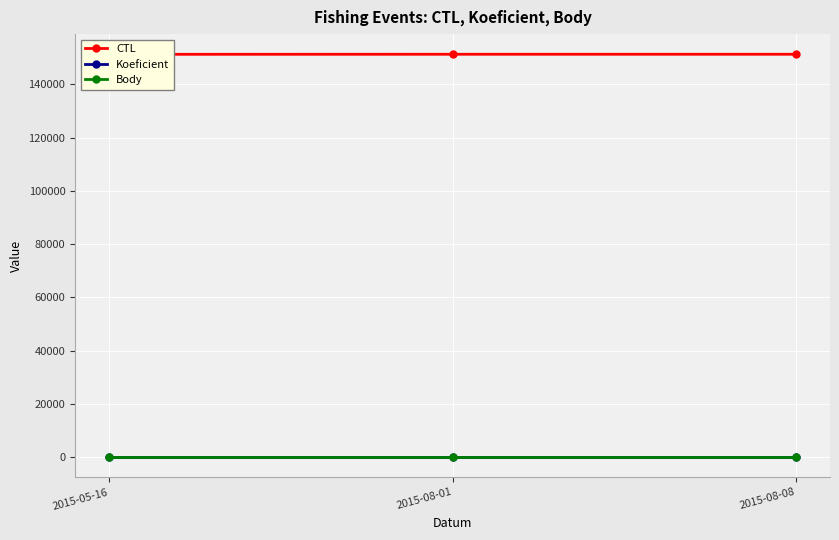

What is the value of the Koeficient point at the 2nd from the left?

3